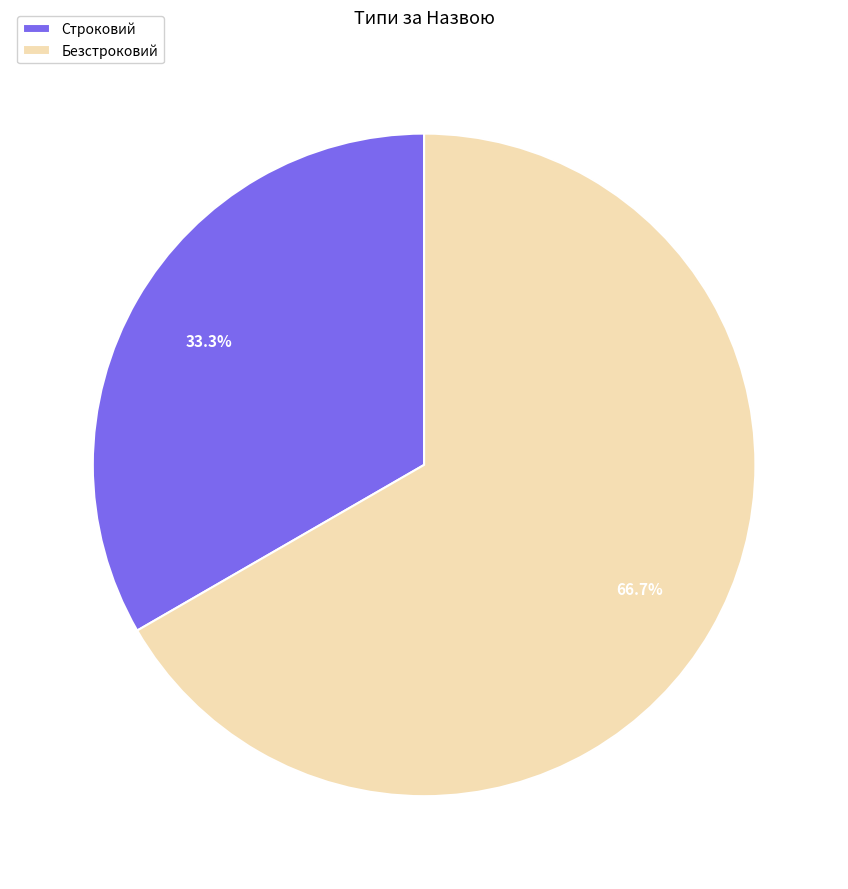

To the nearest percent, what is the difference between the largest and smallest slice percentages?

33%